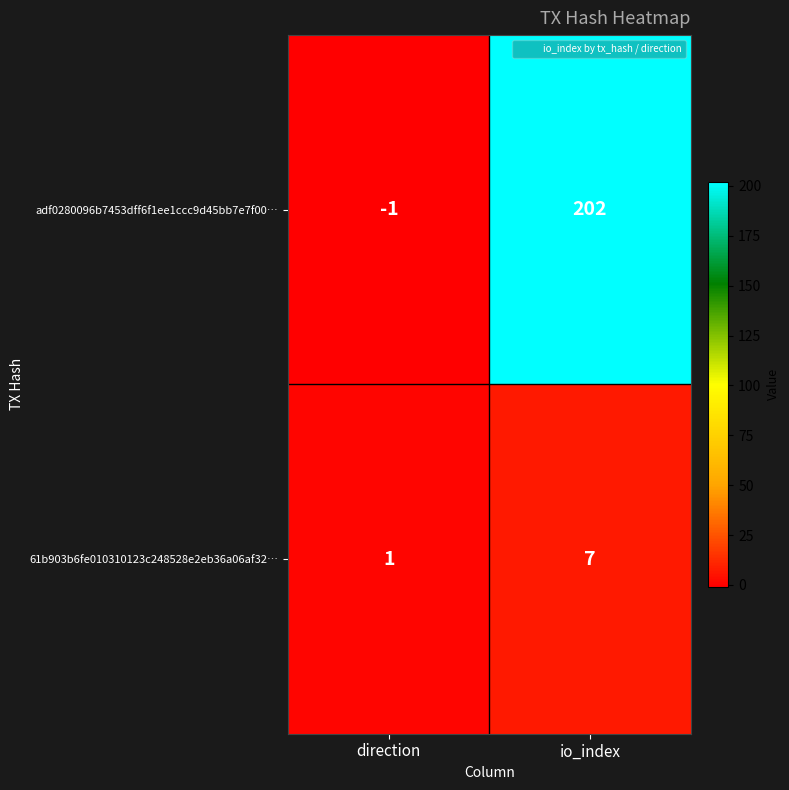

List the series in order of their overall mean, lowest first.

61b903b6fe010310123c248528e2eb36a06af32…, adf0280096b7453dff6f1ee1ccc9d45bb7e7f00…